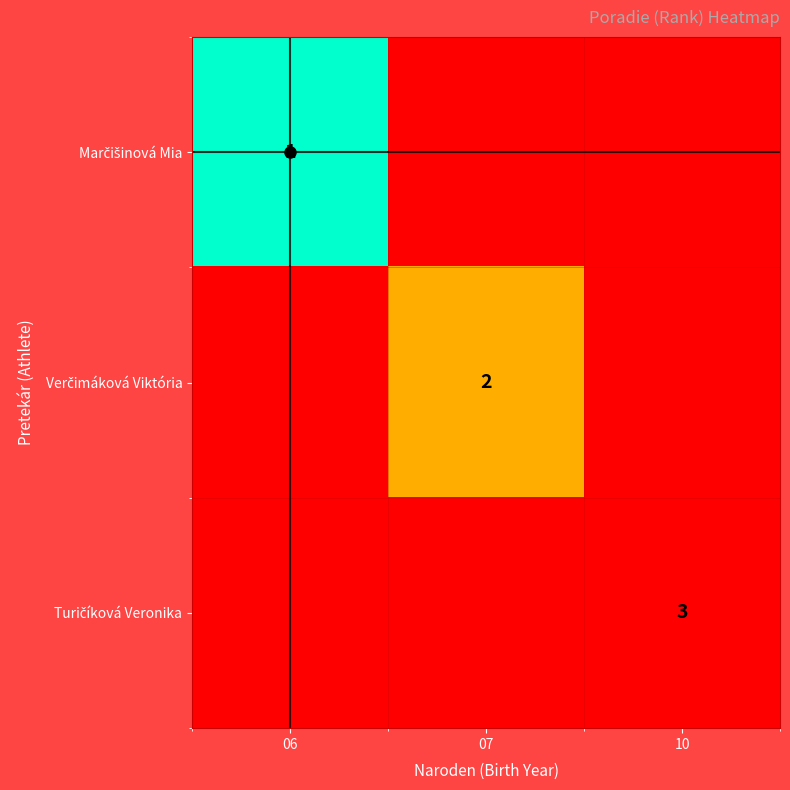

Which series has the largest range (max minus min)?

Marčišinová Mia